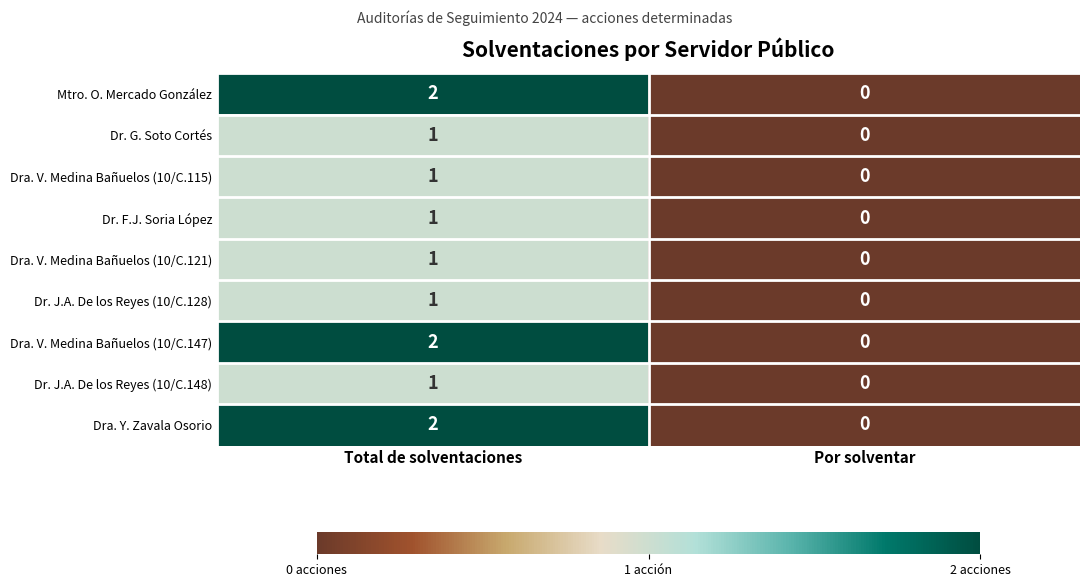

True or false: Mtro. O. Mercado González has a value of 1 at Total de solventaciones.

False